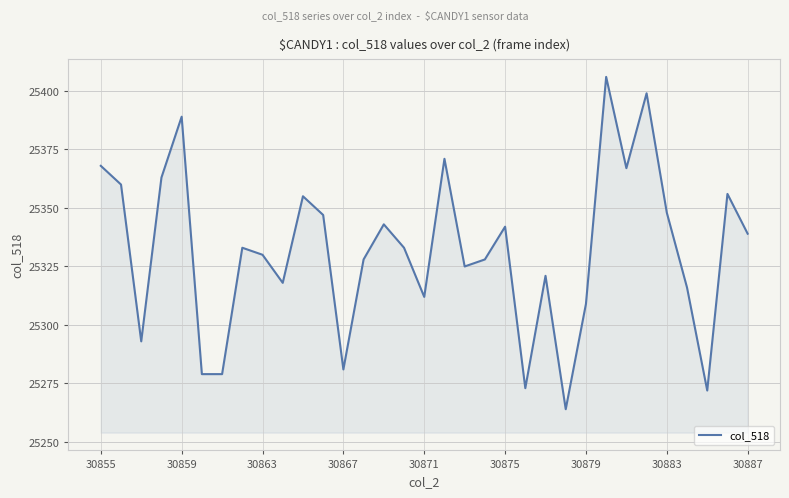

What is the maximum value shown in the chart?

25406